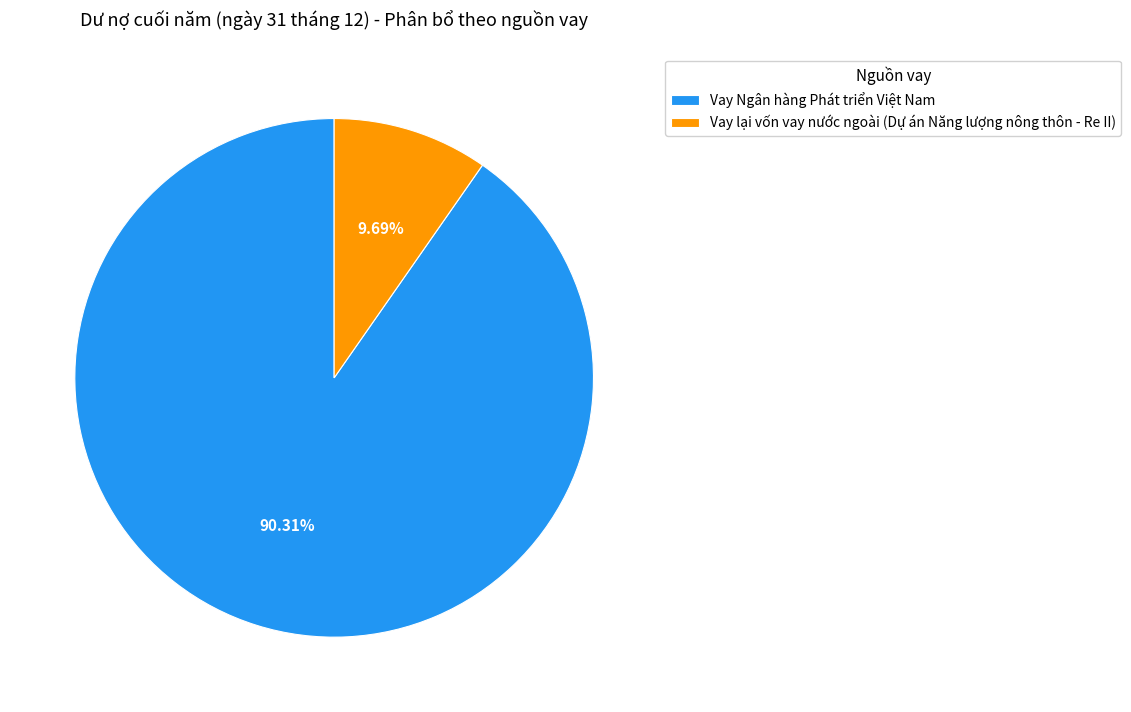

Which has a higher value, Vay Ngân hàng Phát triển Việt Nam or Vay lại vốn vay nước ngoài (Dự án Năng lượng nông thôn - Re II)?

Vay Ngân hàng Phát triển Việt Nam